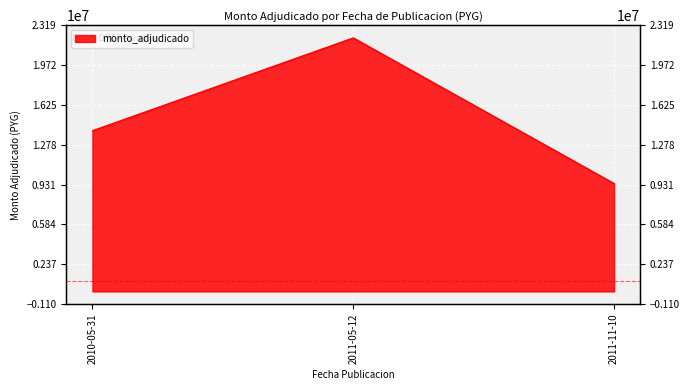

What is the sum of the values at 2010-05-31 and 2011-11-10?

23401006